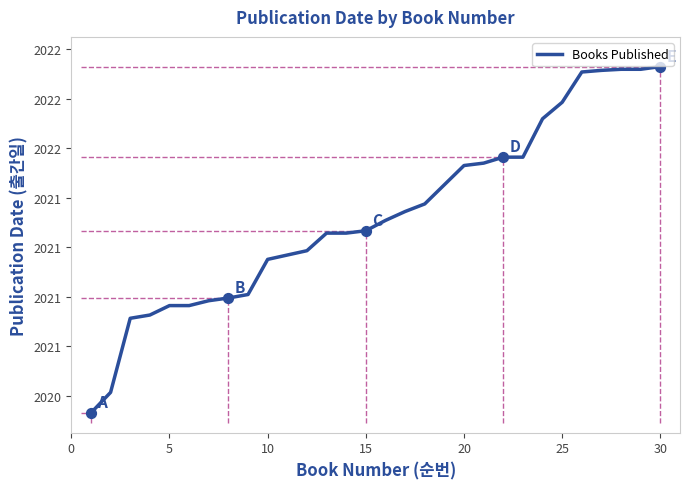

Is this an area chart (filled region under the line)?

No